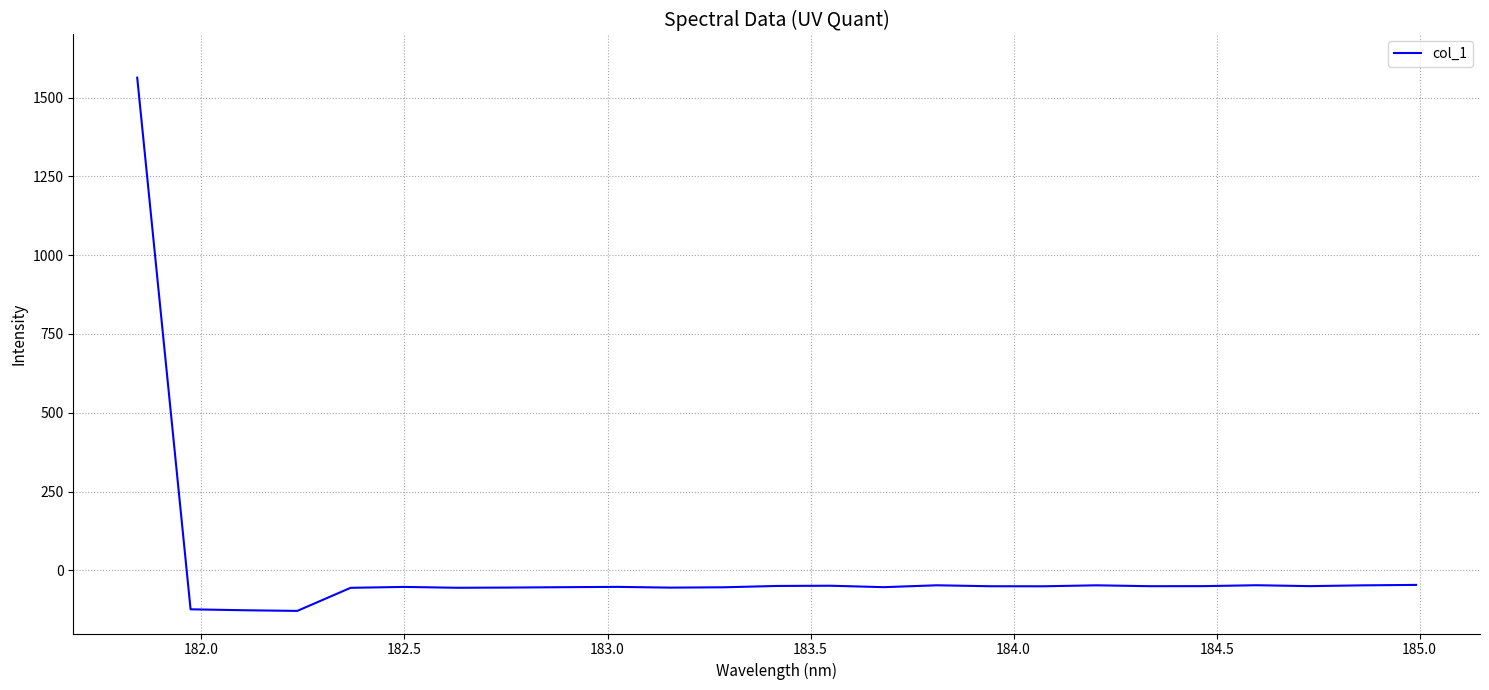

What is the maximum value shown in the chart?

1563.1